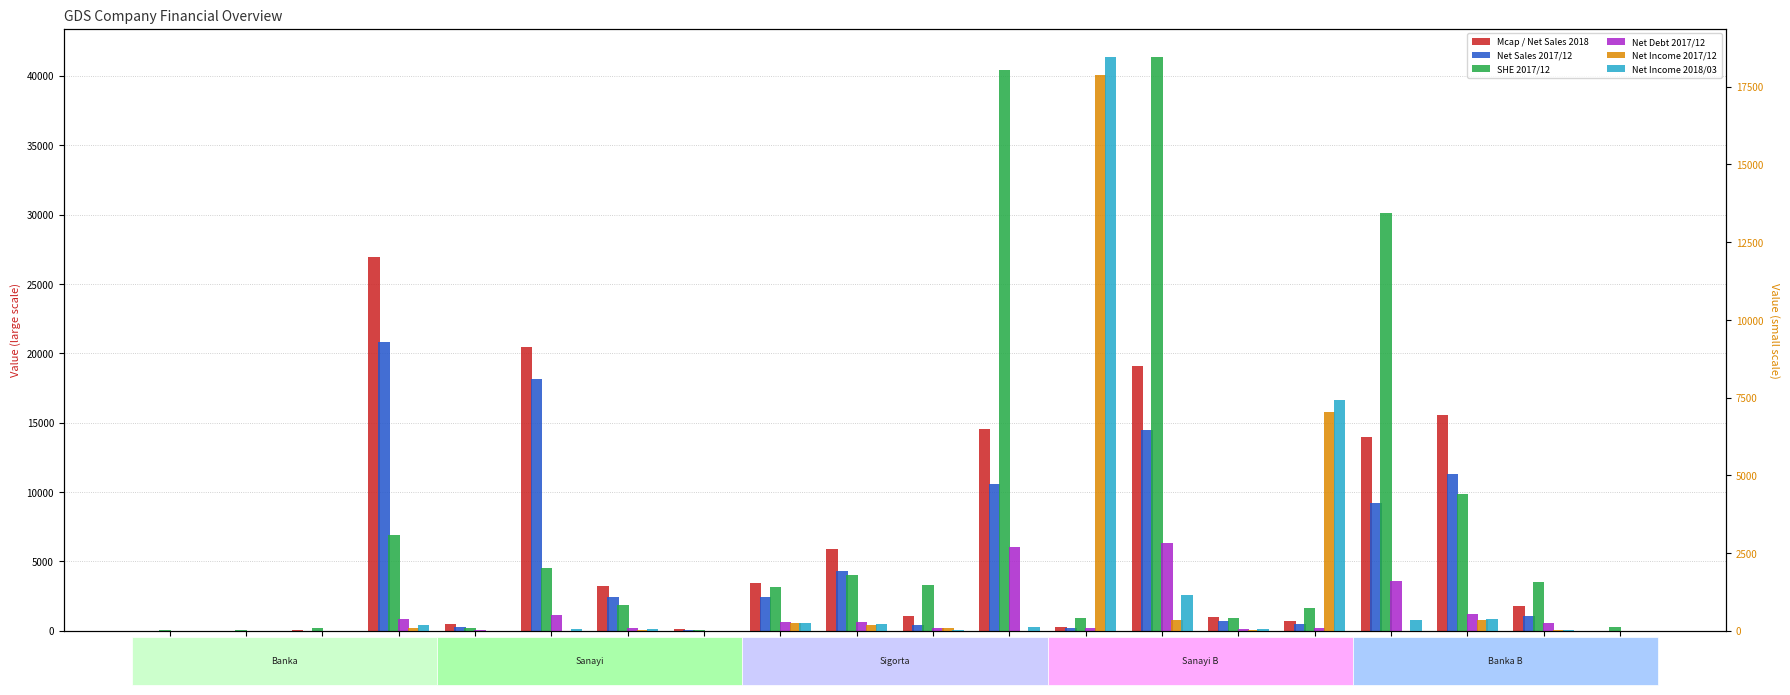

Is the value of Net Sales 2017/12 at SODA greater than the value of Net Income 2018/03 at TSGYO?

Yes